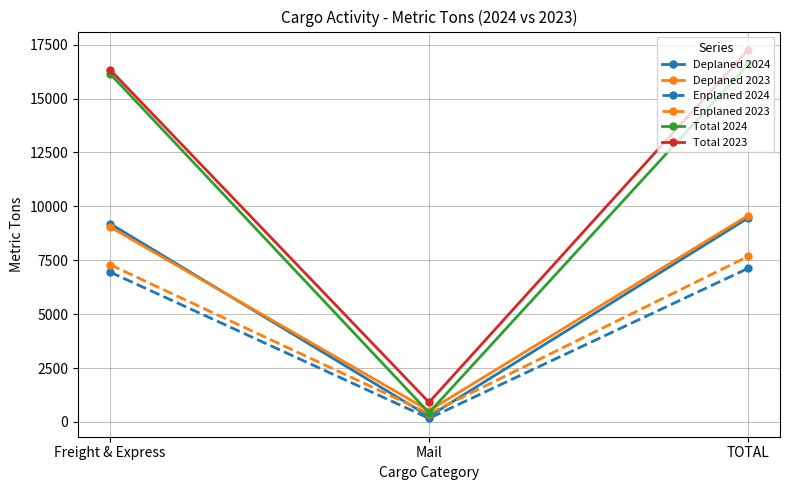

How many lines are shown in the chart?

6